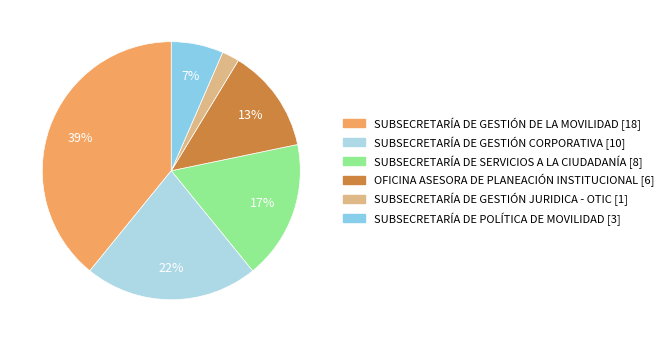

To the nearest percent, what is the difference between the largest and smallest slice percentages?

37%